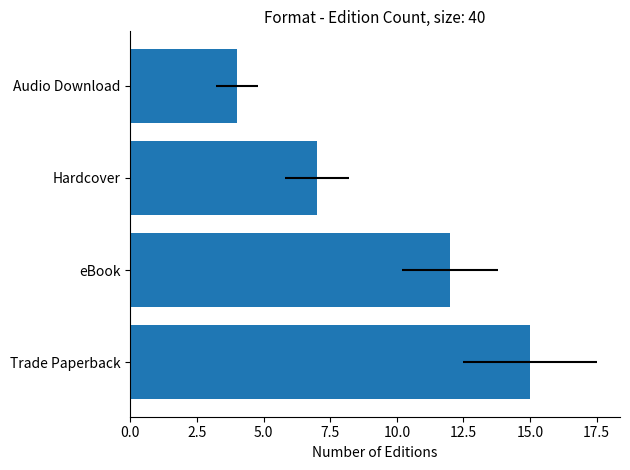

Reading left to right, list all the values displayed in this chart.

0.0=15	2.5=12	5.0=7	7.5=4